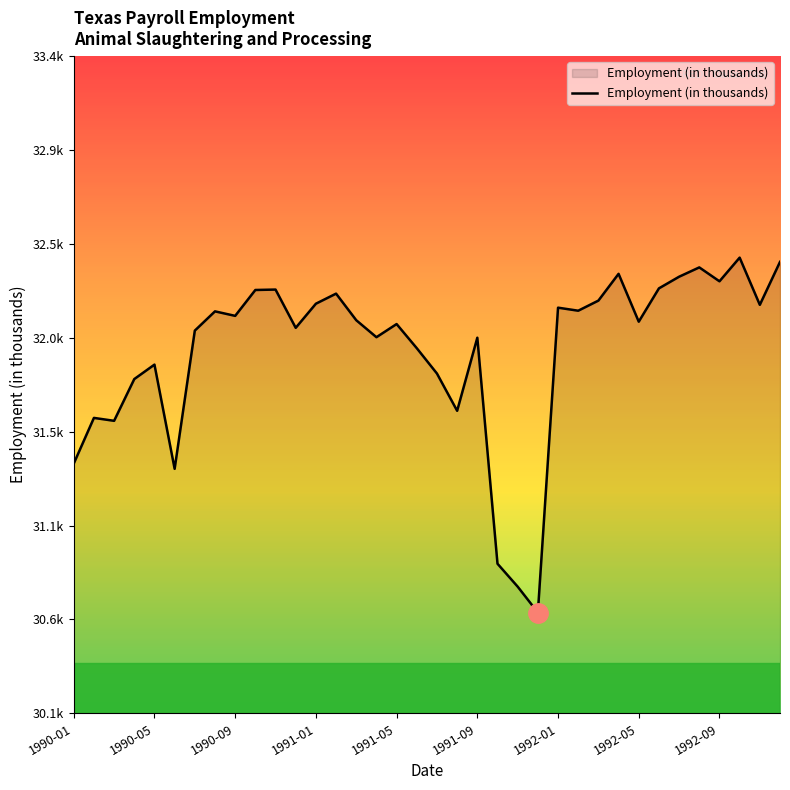

Does the chart have visible grid lines?

No